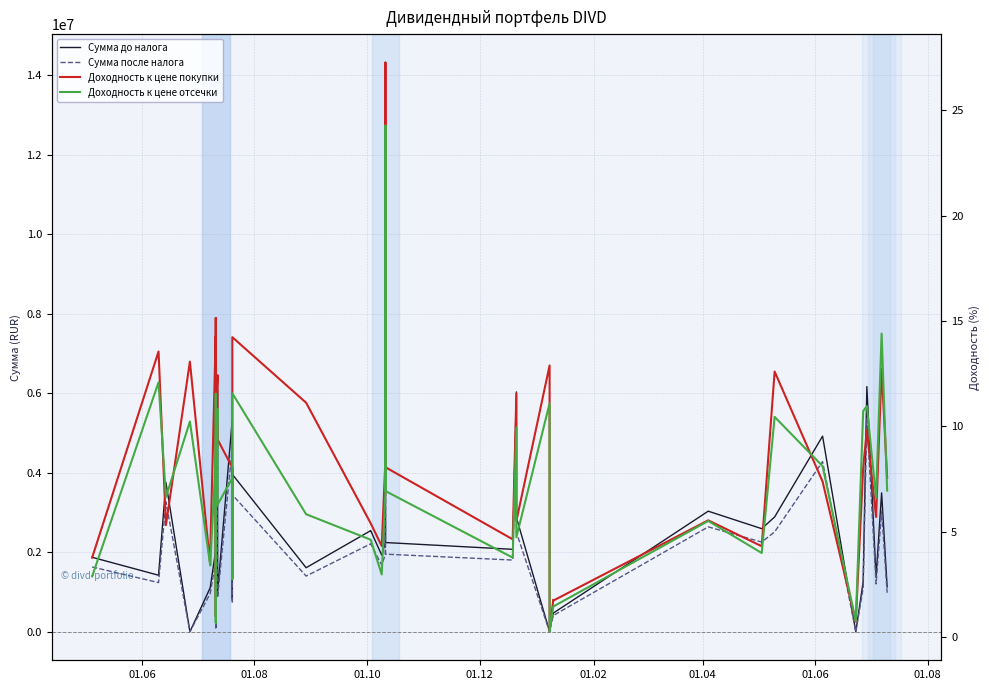

Is it true that Сумма до налога equals 6169559.7 at 36?

True